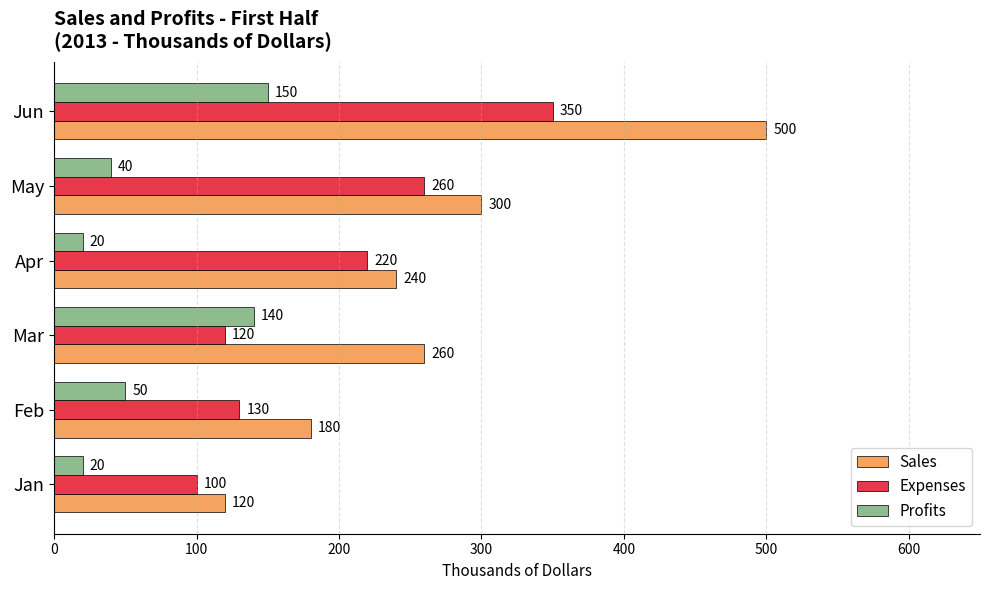

List the series in order of their overall mean, lowest first.

Profits, Expenses, Sales